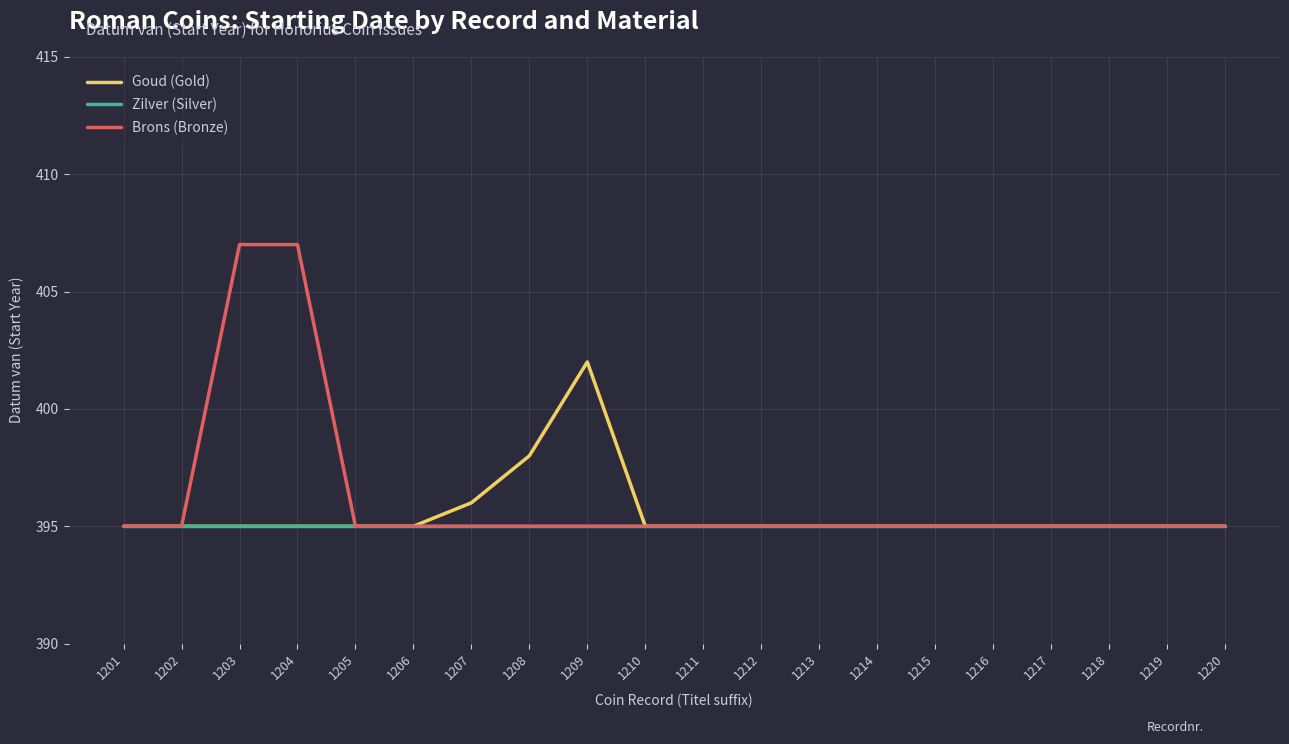

Read the Zilver (Silver) value at 1204.

395